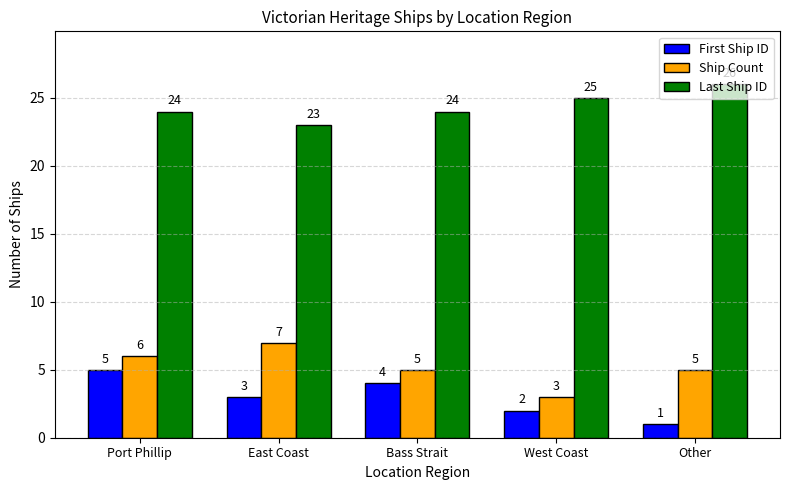

What is the difference between the highest and lowest values at Other?

25